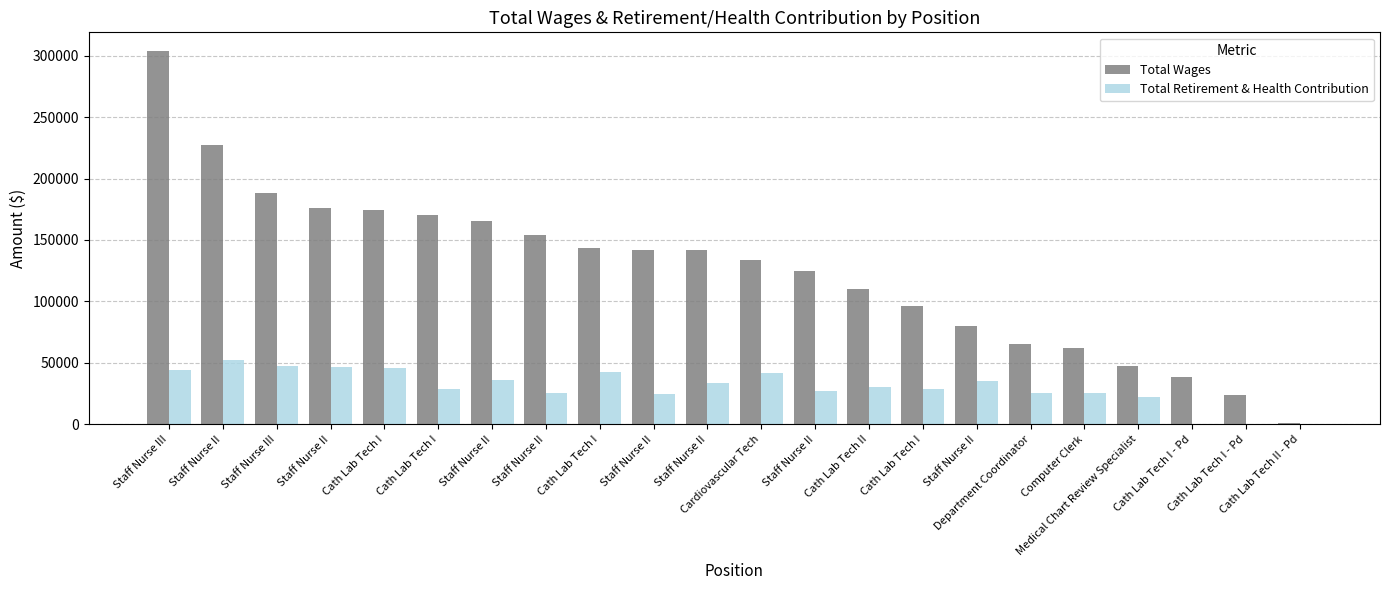

Is the value of Total Retirement & Health Contribution at Staff Nurse II greater than the value of Total Wages at Staff Nurse II?

No